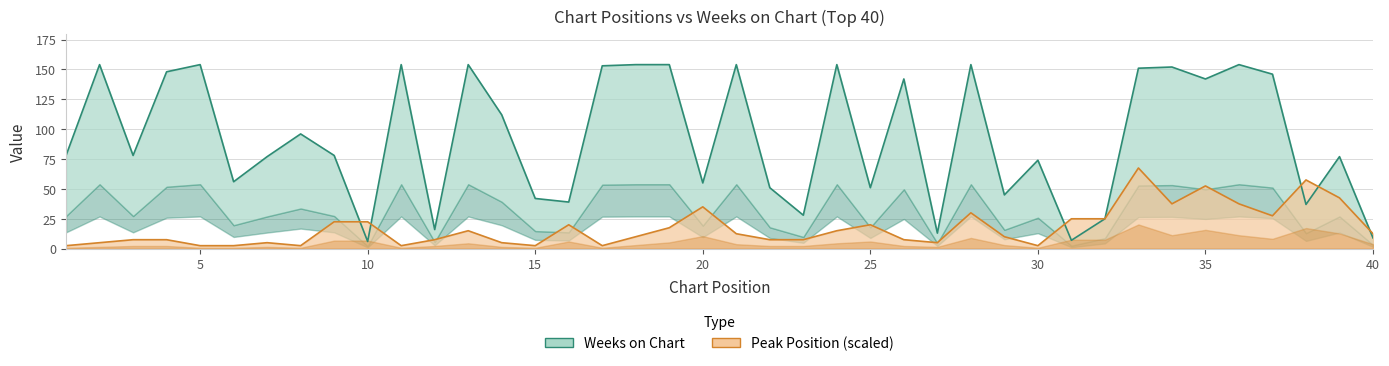

Rank the categories by Weeks on Chart value from highest to lowest.

2, 5, 11, 13, 18, 19, 21, 24, 28, 36, 17, 34, 33, 4, 37, 26, 35, 14, 8, 1, 3, 9, 7, 39, 30, 6, 20, 22, 25, 29, 15, 16, 38, 23, 32, 12, 27, 40, 31, 10